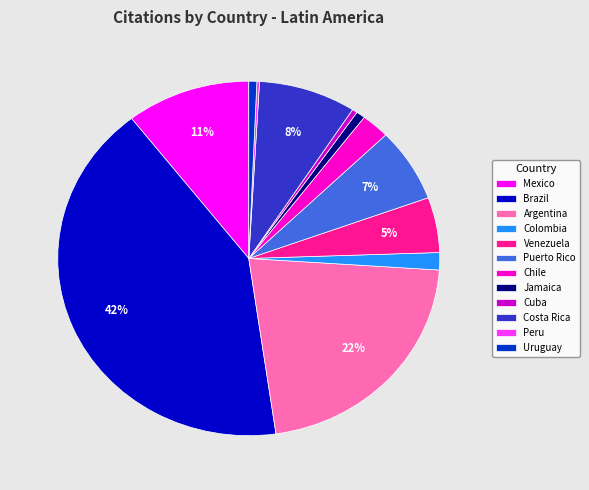

Which has a higher value, Brazil or Chile?

Brazil